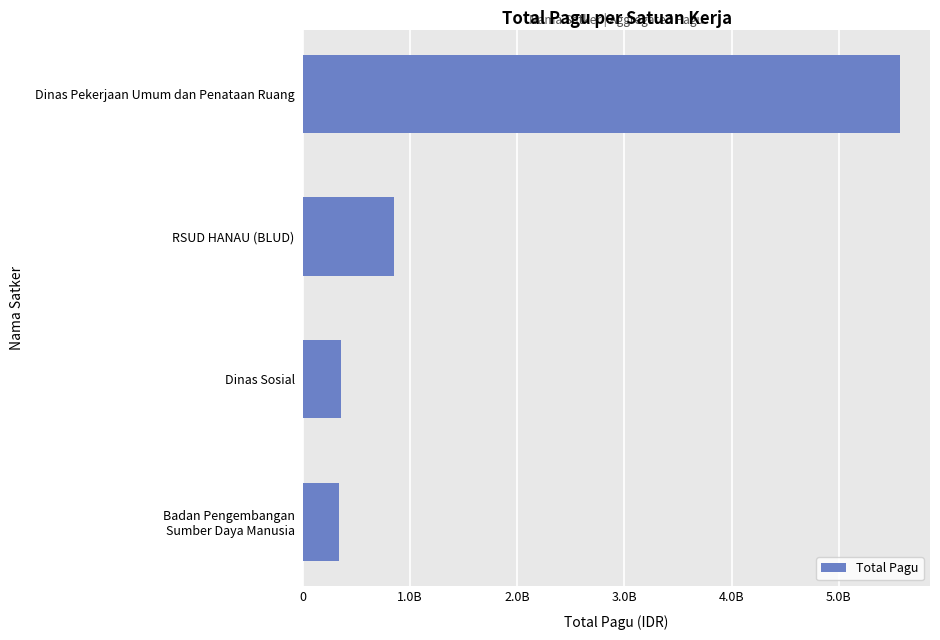

Does the chart contain any negative values?

No